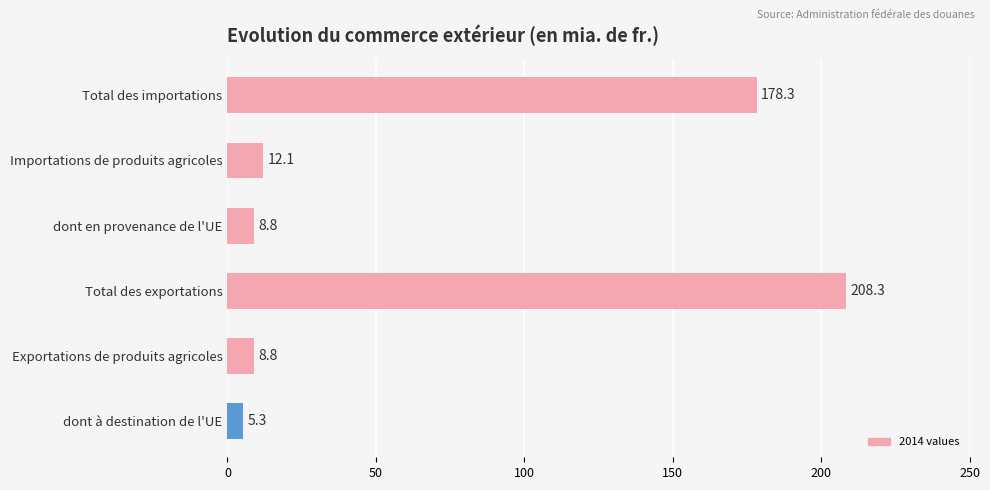

What is the label of the 1st bar from the bottom?

dont à destination de l'UE